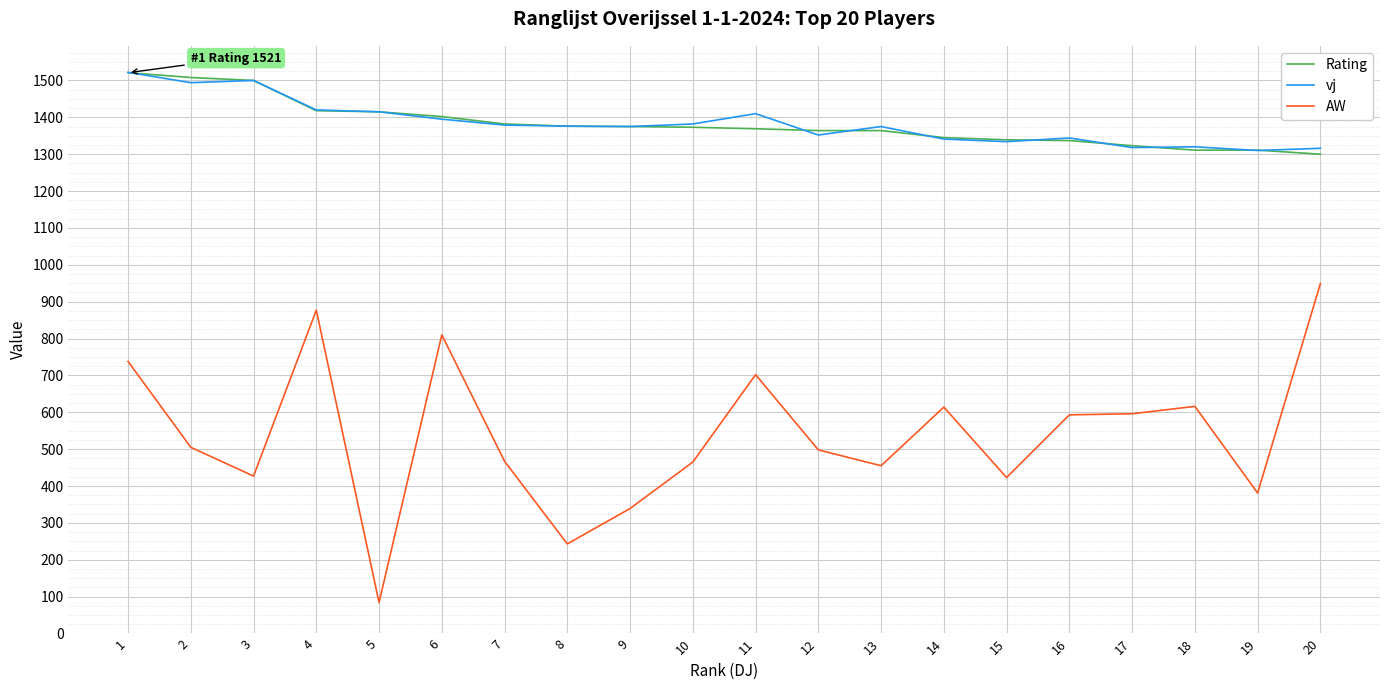

Which series changed the most between 1 and 14?

vj